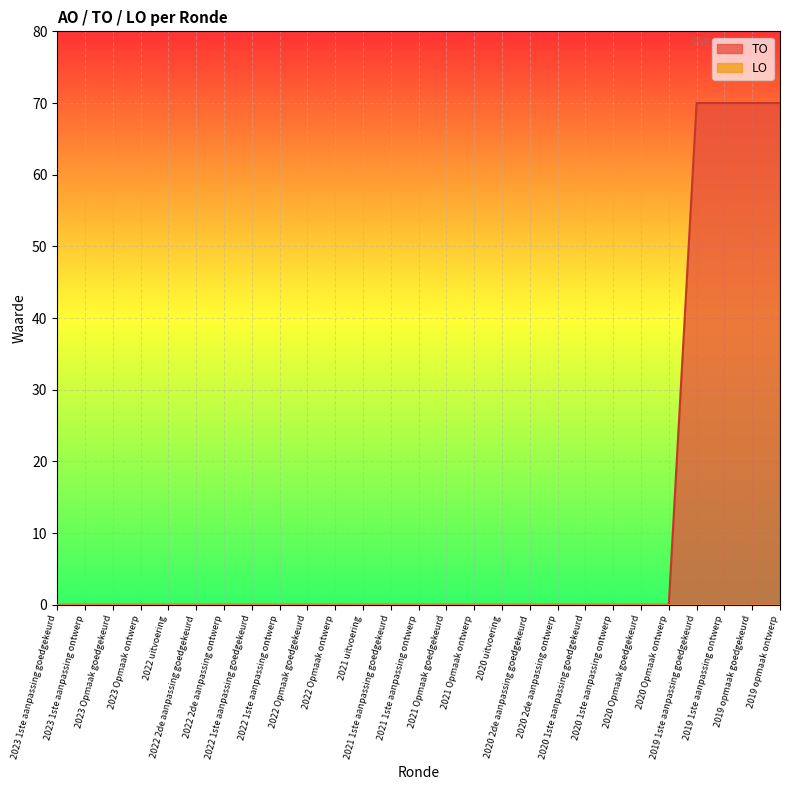

Reading right to left, extract all data points from this chart.

70	70	70	70	0	0	0	0	0	0	0	0	0	0	0	0	0	0	0	0	0	0	0	0	0	0	0